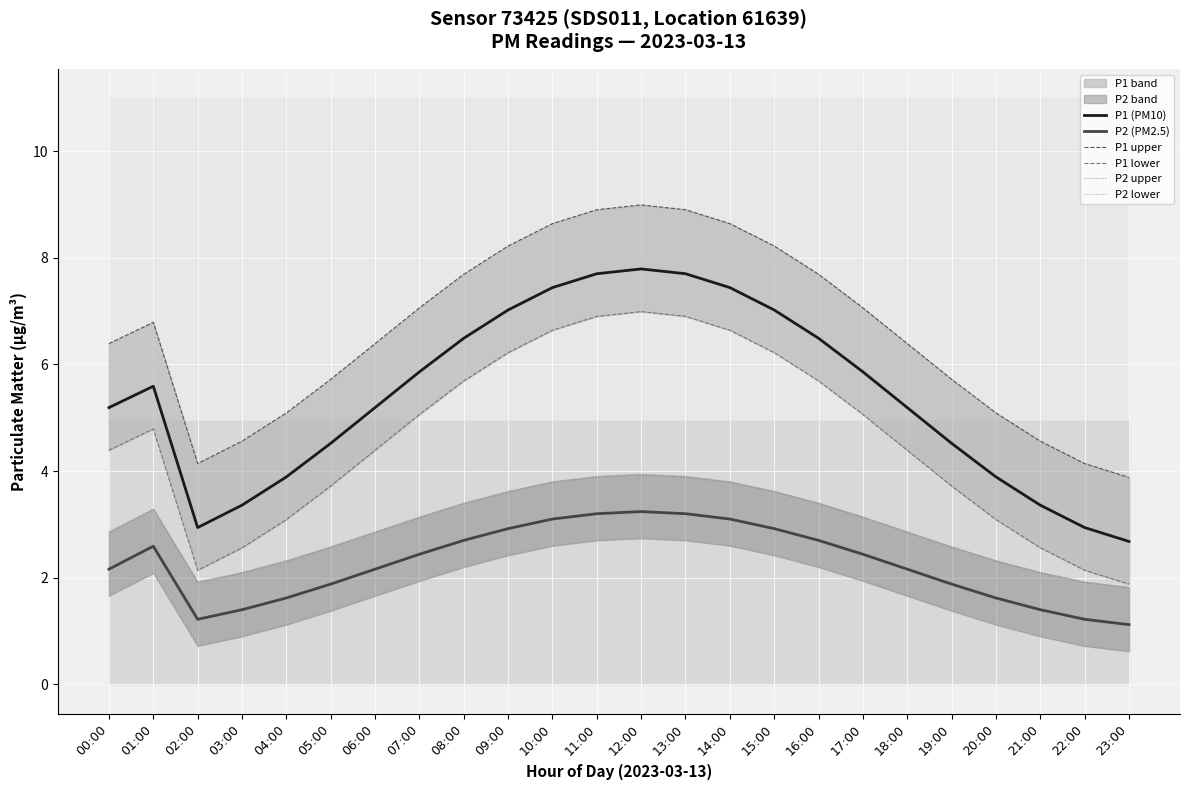

What is the sum of the P1 lower values at 09:00 and 21:00?

8.8